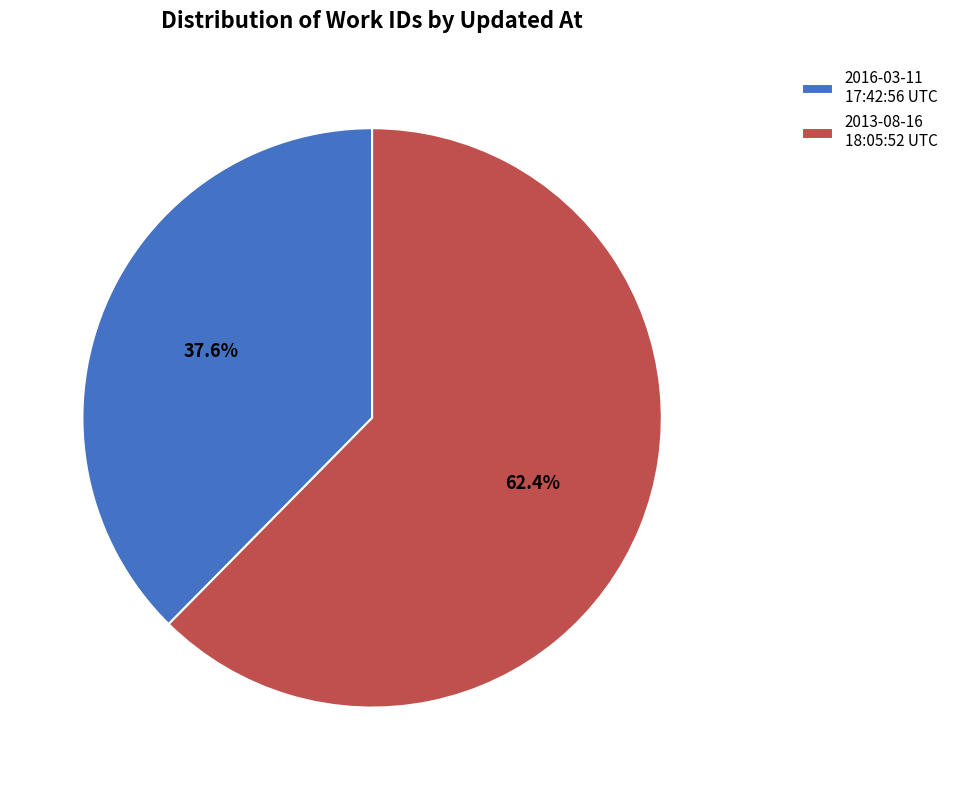

How many slices are in this pie chart?

2